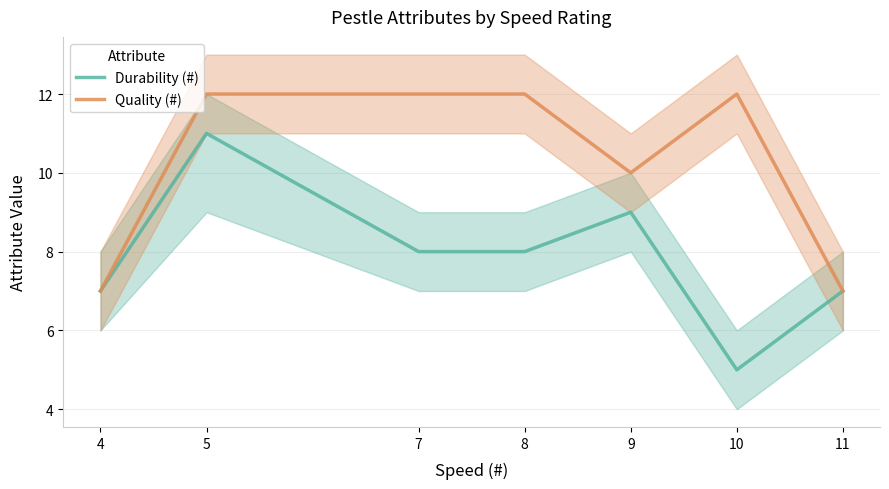

What value does the Quality (#) series have at 10?

12